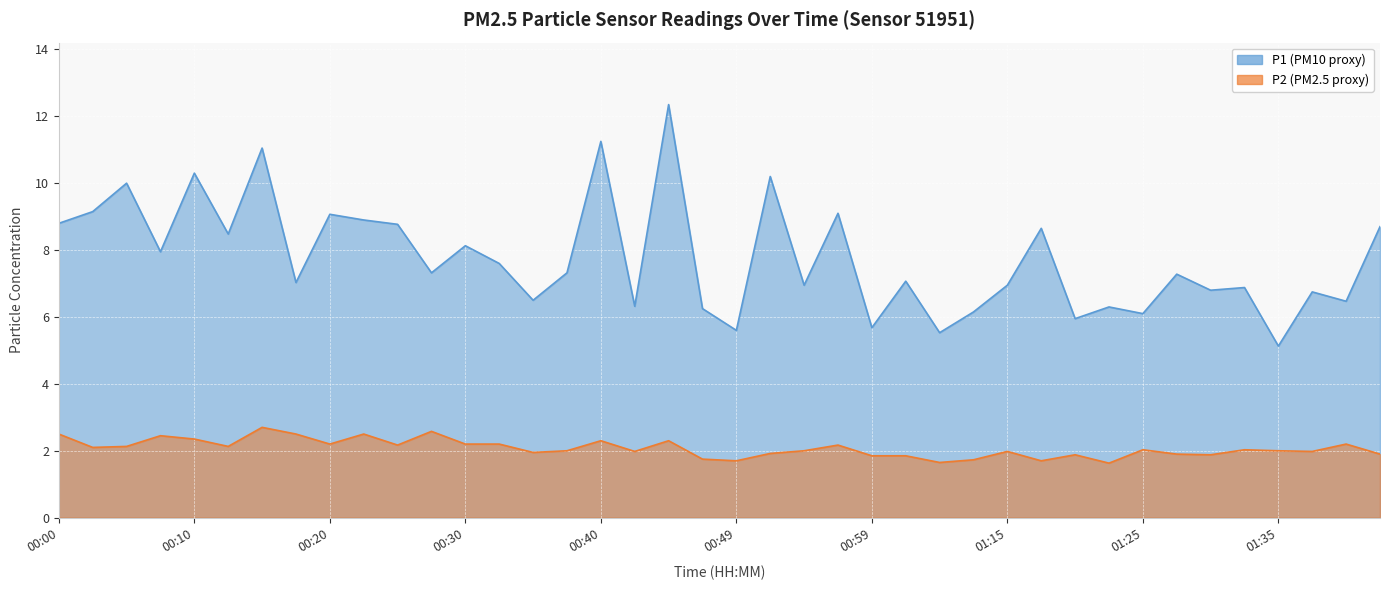

At which category does P2 reach its first local valley?

00:02